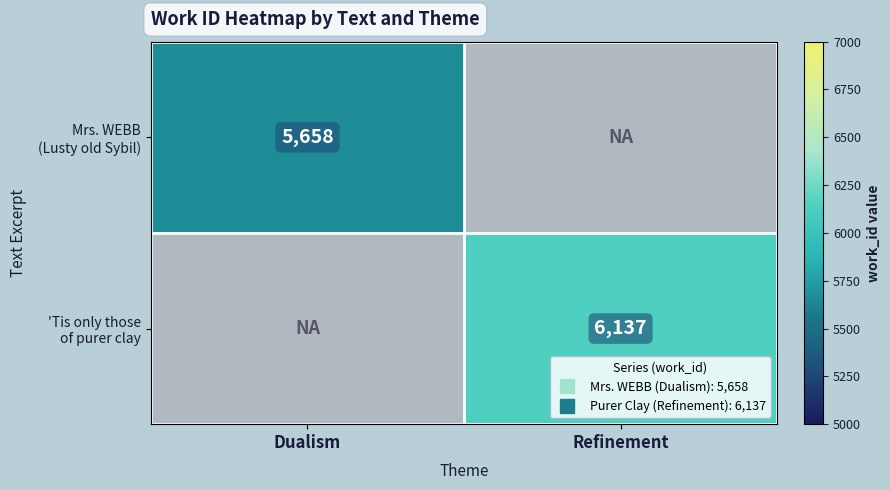

At Refinement, list the series in order from largest to smallest.

'Tis only those of purer clay, Mrs. WEBB (Lusty old Sybil)